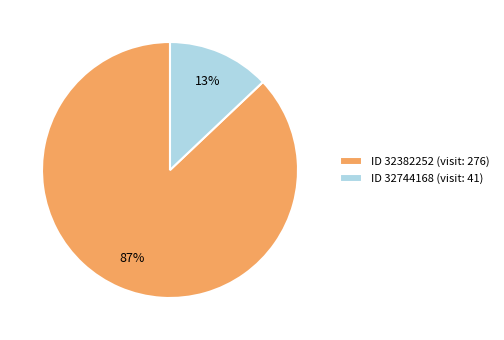

Count the number of slices in the pie.

2